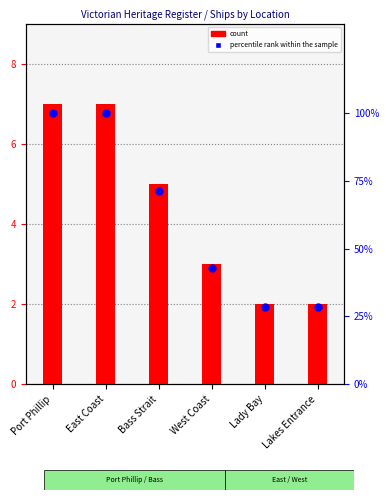

Which series has the largest total across all categories?

percentile rank within the sample